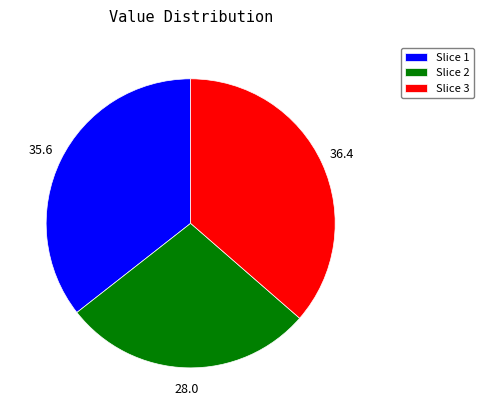

Does Slice 3 account for over 50% of the chart?

No